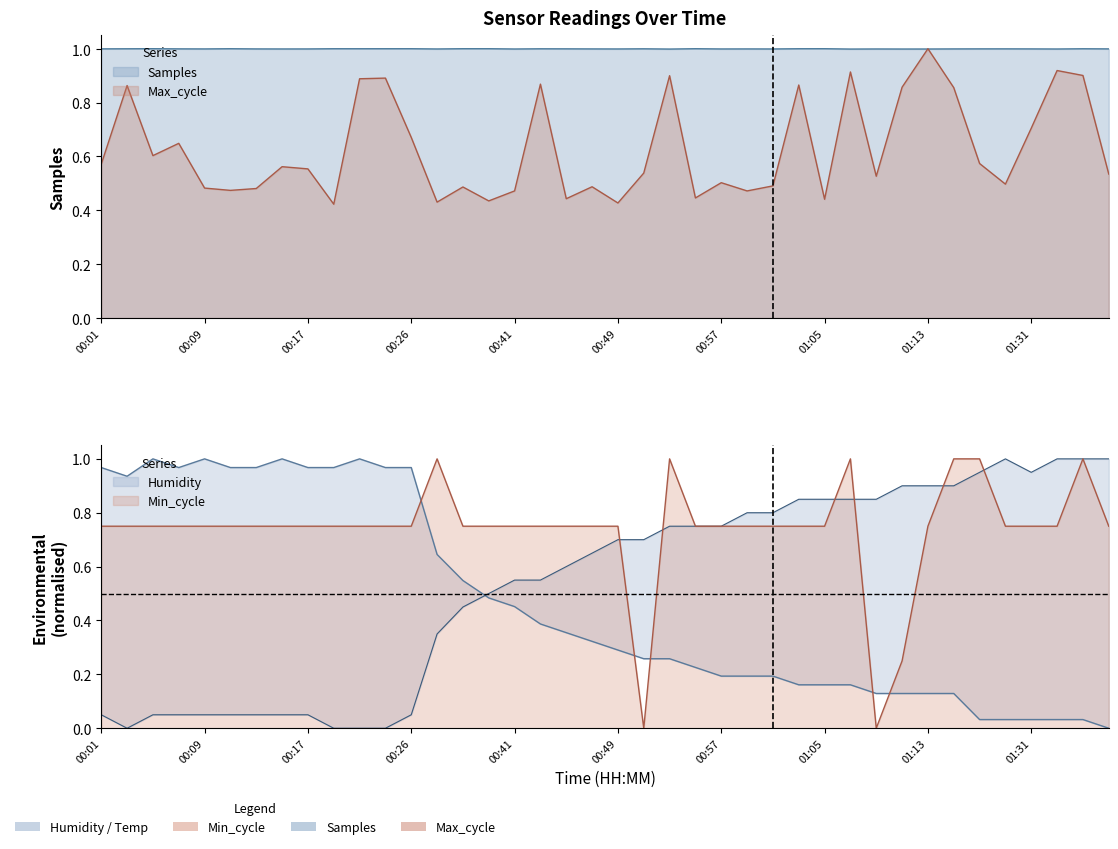

At which category does Max_cycle reach its first local valley?

00:05